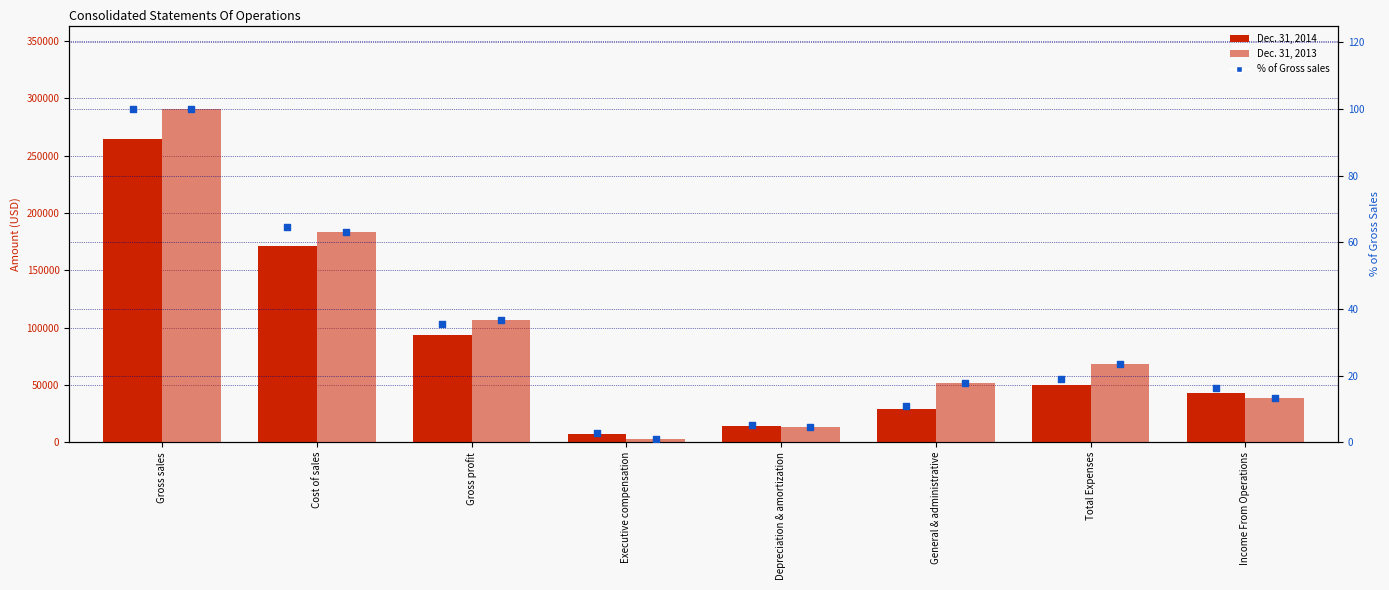

Which series has the largest total across all categories?

Dec. 31, 2013